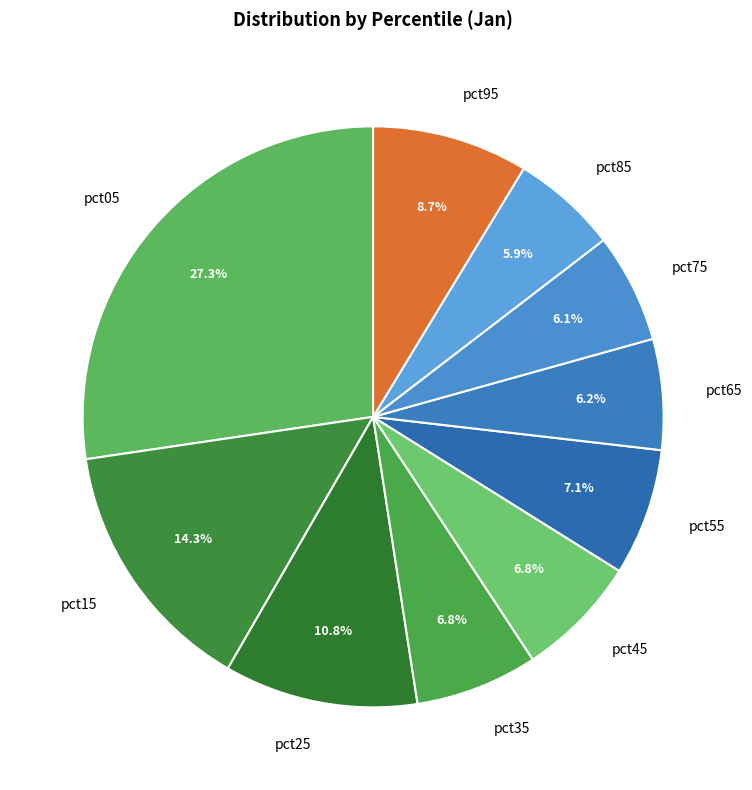

Combined, do pct15 and pct65 account for over 50%?

No